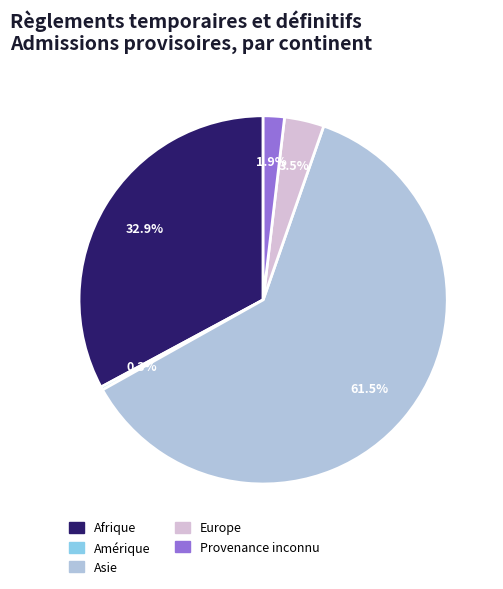

Which slice represents more than half of the pie?

Asie